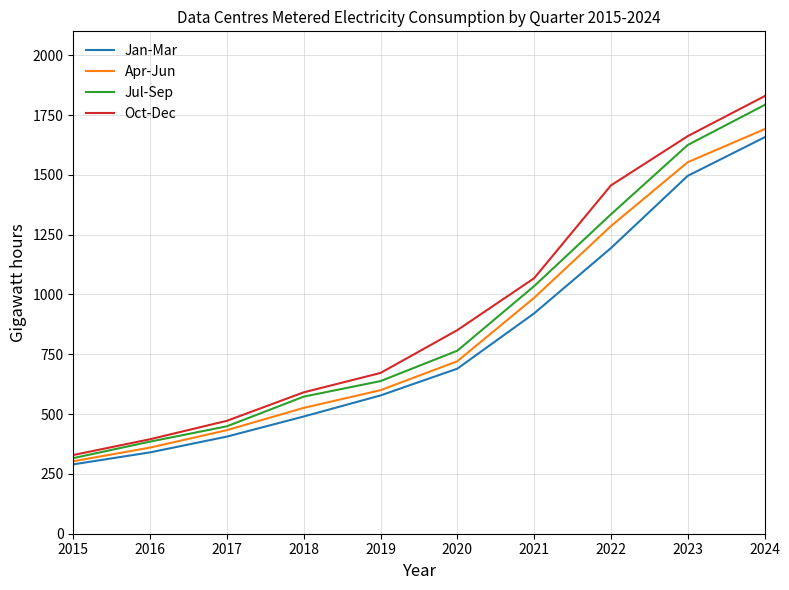

Rank the categories by Apr-Jun value from lowest to highest.

2015, 2016, 2017, 2018, 2019, 2020, 2021, 2022, 2023, 2024